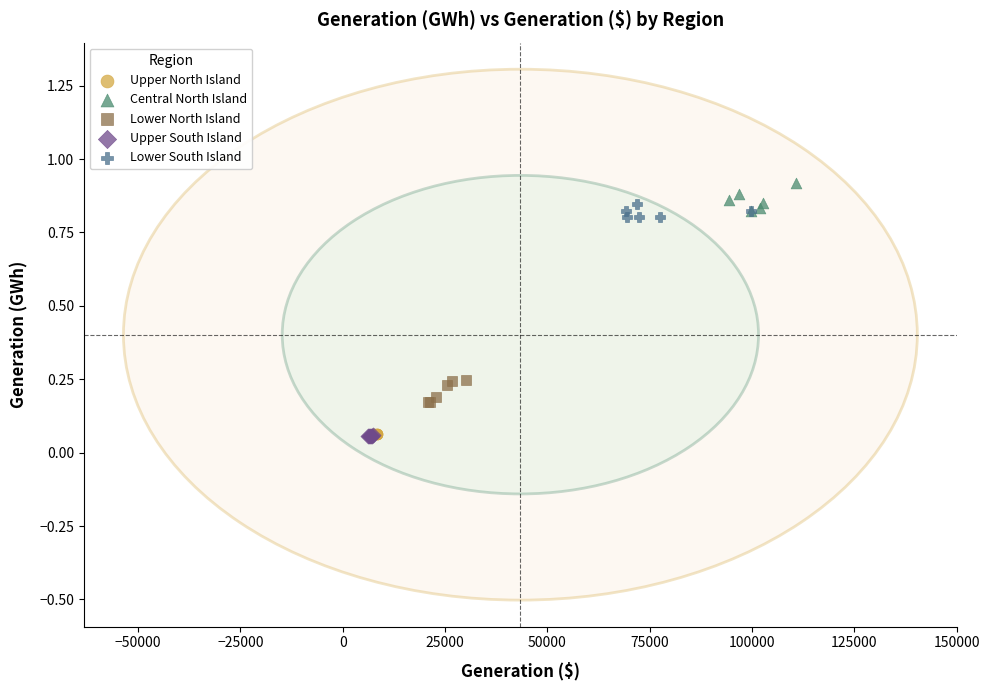

What are all the series names shown in the legend?

Upper North Island, Central North Island, Lower North Island, Upper South Island, Lower South Island